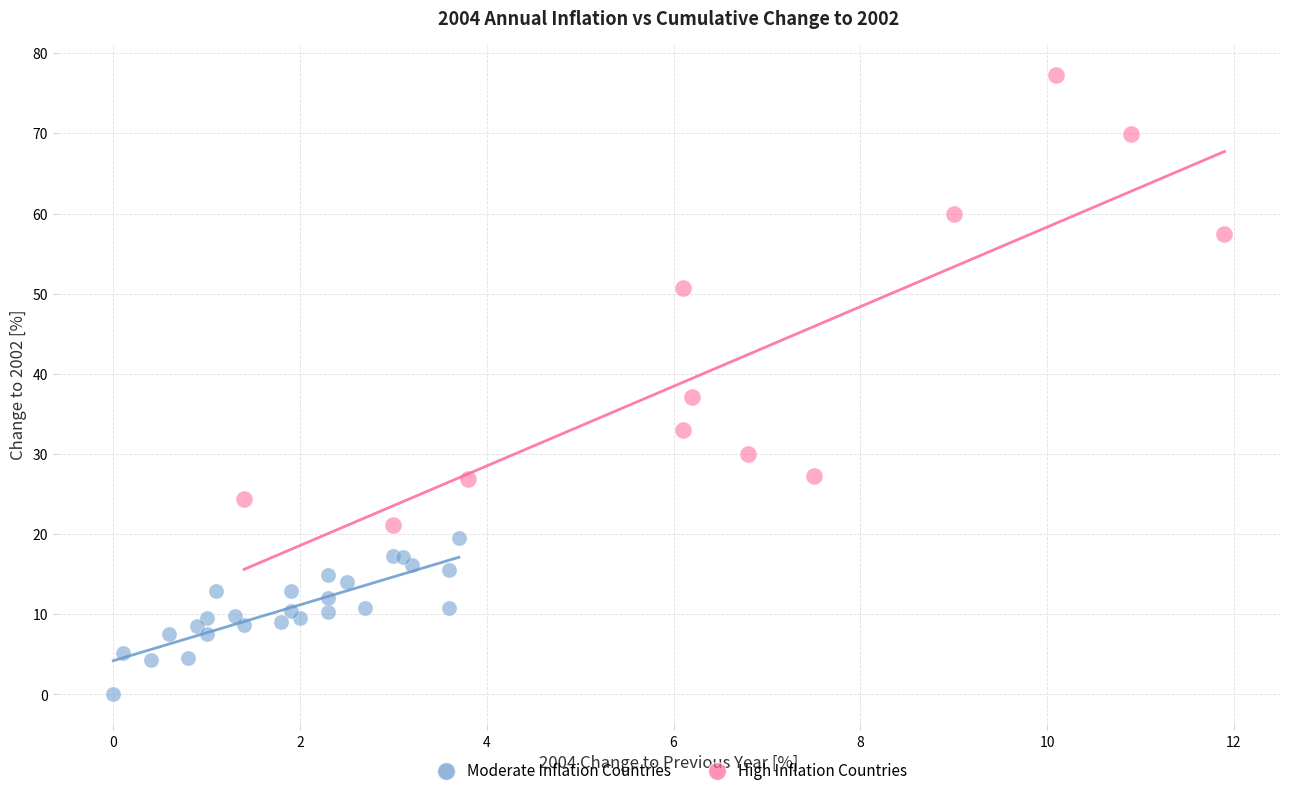

Which series contains the highest Y value?

High Inflation Countries